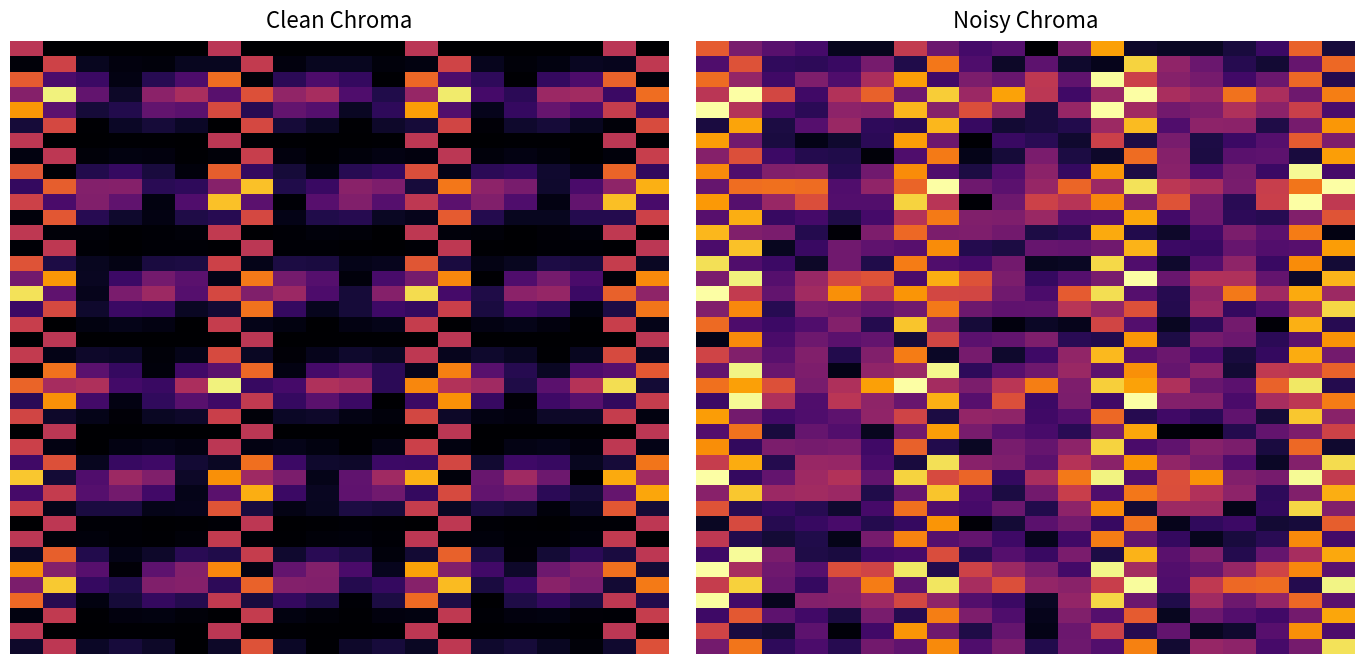

Which series has the largest range (max minus min)?

10